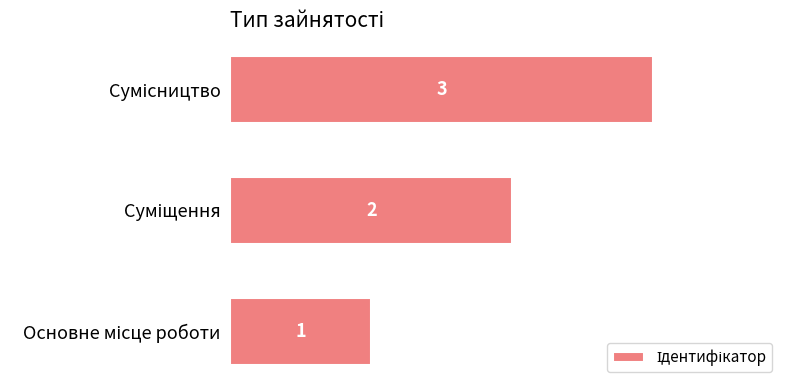

How many values are between 1 and 3?

3